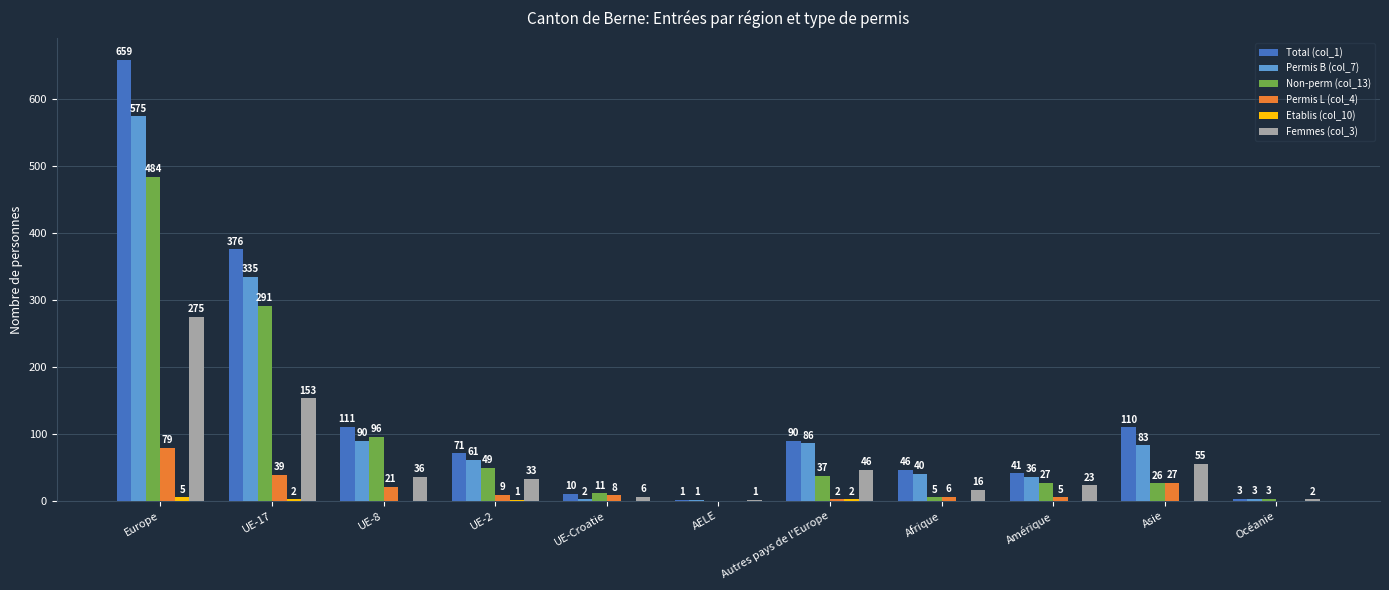

Which category has the highest value in the Permis B (col_7) series?

Europe